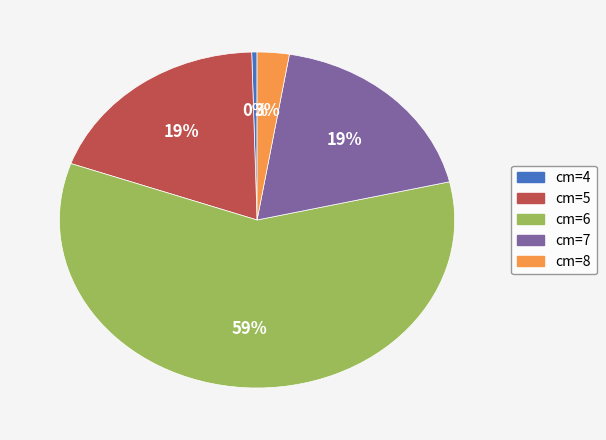

What is the largest slice in the pie chart?

cm=6